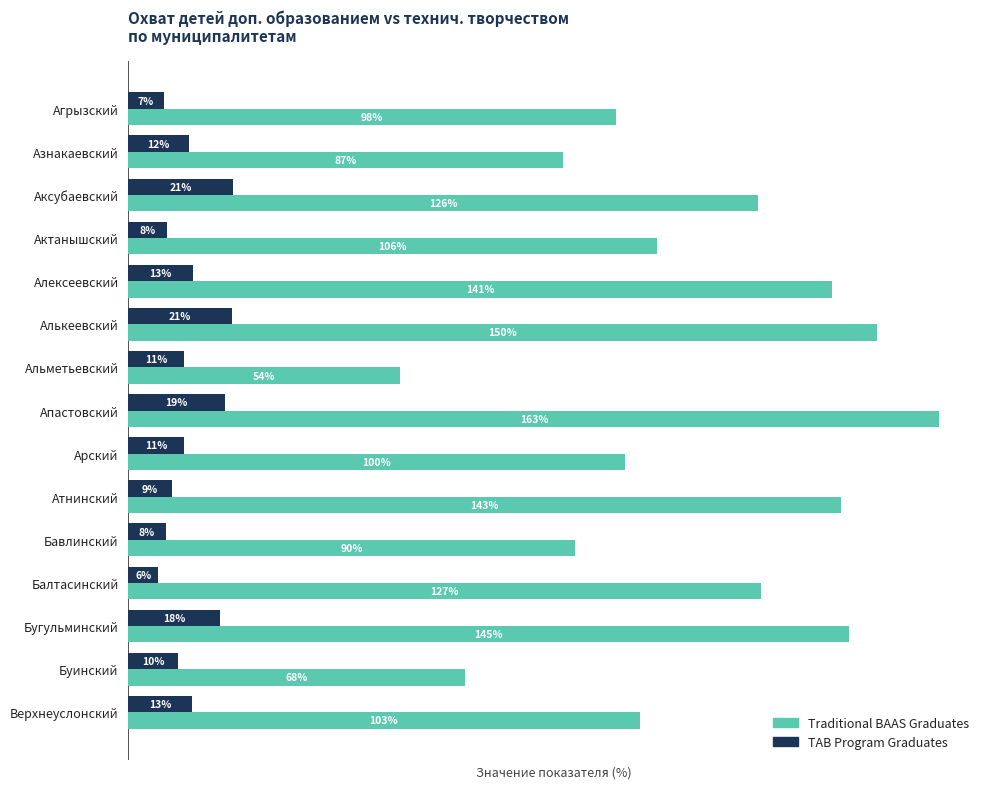

Rank the series by their maximum value, from highest to lowest.

Traditional BAAS Graduates, TAB Program Graduates